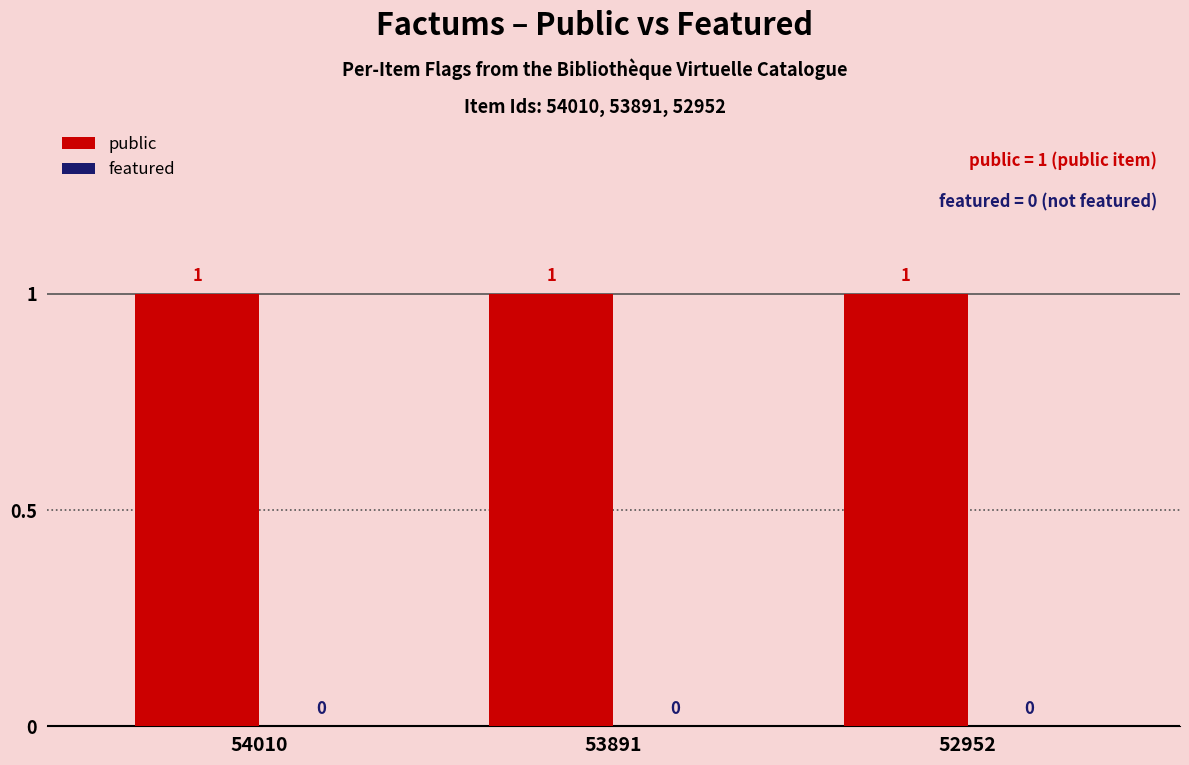

Between 52952 and 54010, which is larger?

52952